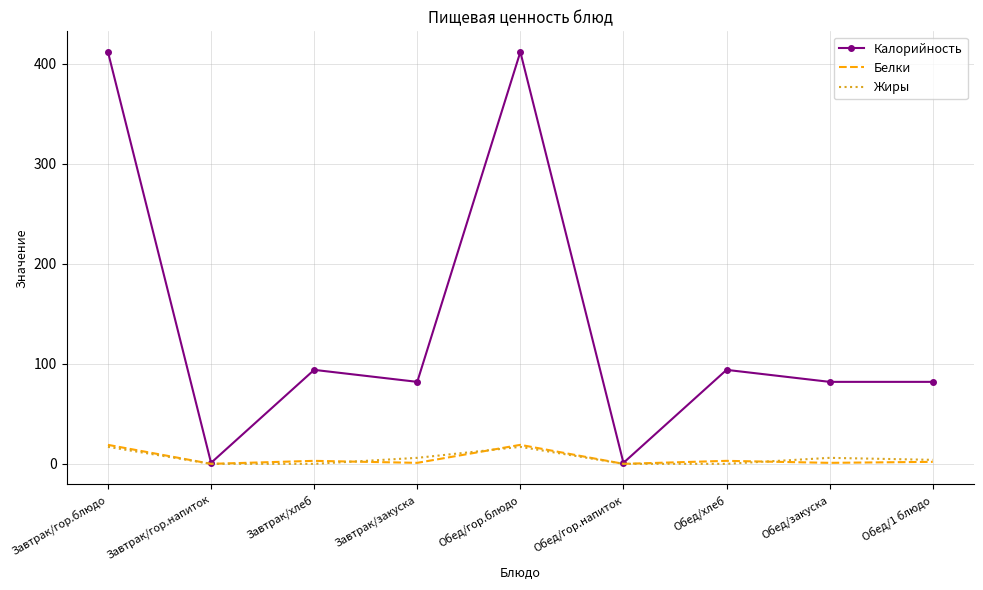

What is the sum of the Жиры values at Завтрак/гор.блюдо and Обед/1 блюдо?

21